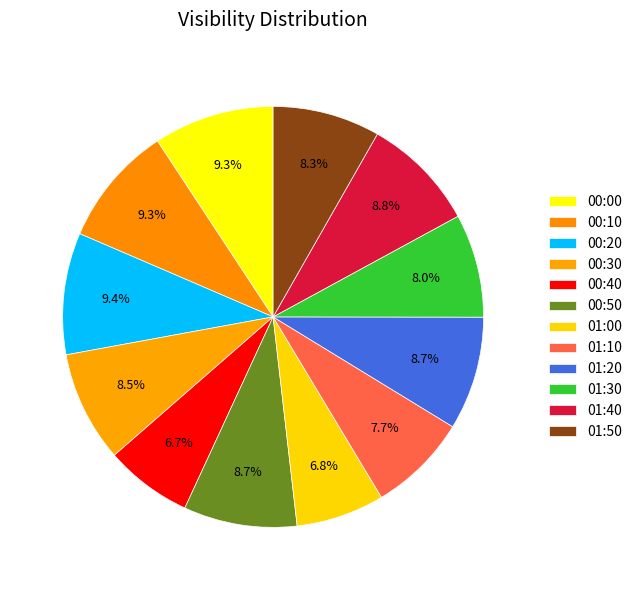

Is the sum of 01:10 and 00:40 greater than half?

No